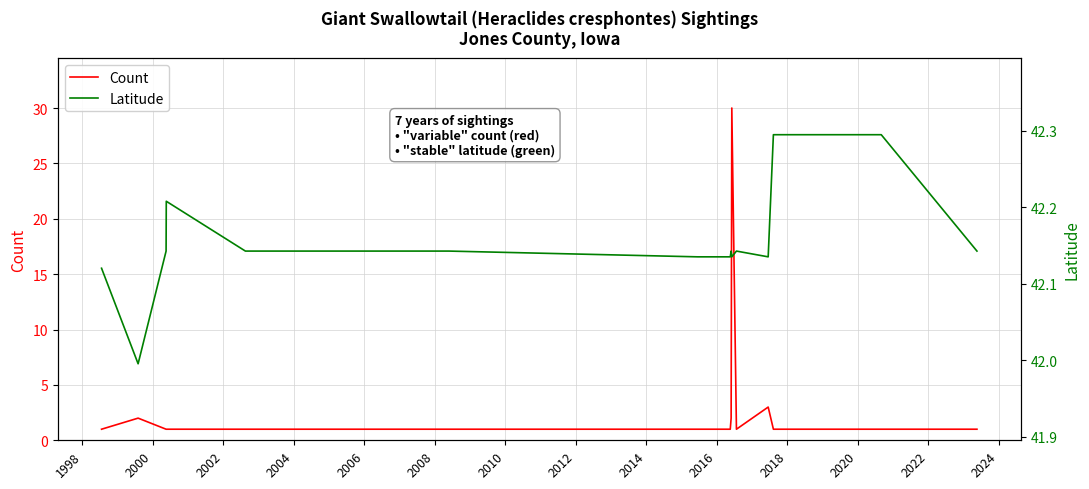

At which label does Count reach its peak?

2016